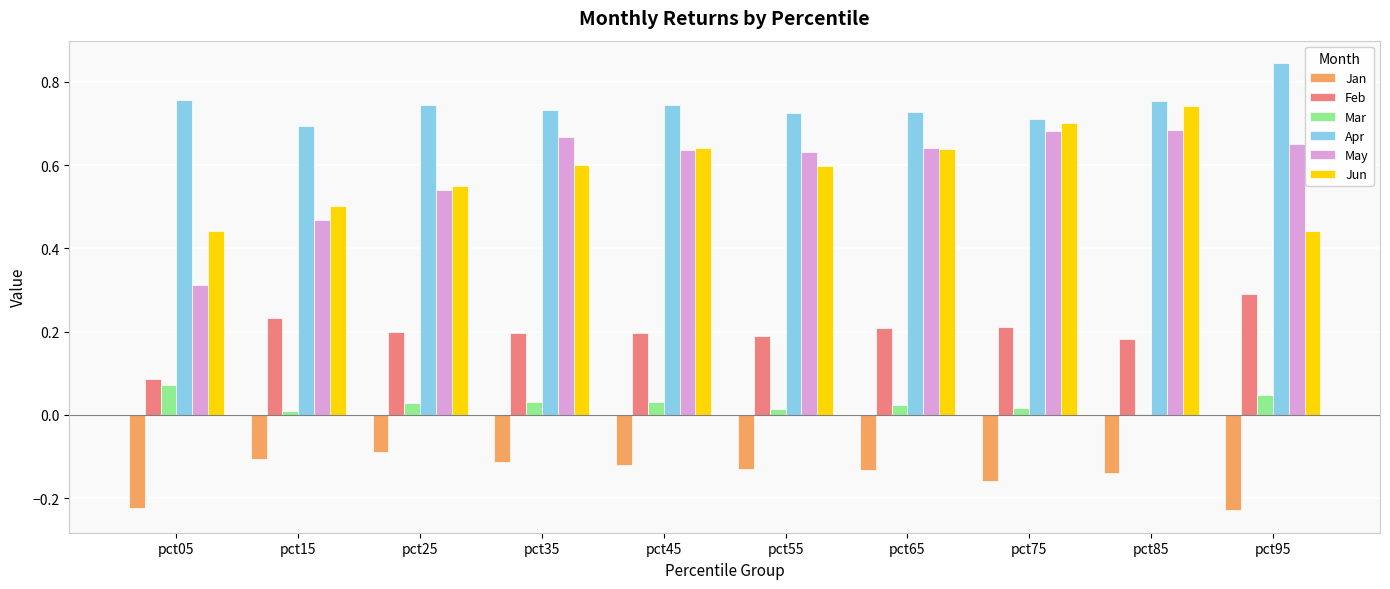

What is the sum of all Mar values?

0.3